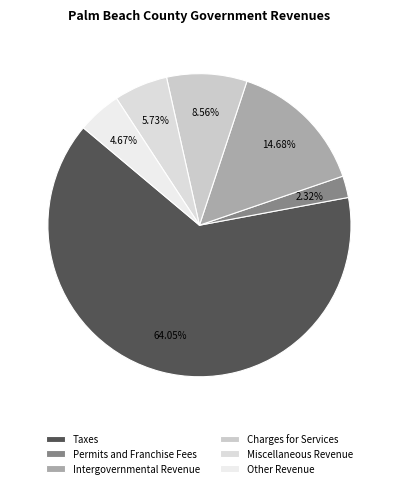

Which has a higher value, Miscellaneous Revenue or Charges for Services?

Charges for Services